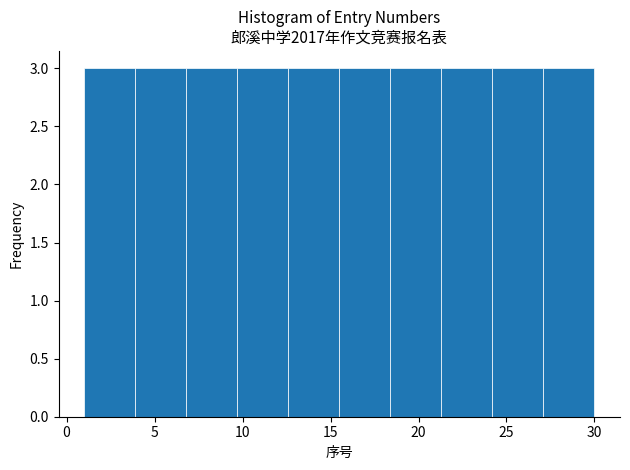

What is the height of the bar covering 1.0 to 3.9 on the x-axis? Neither the bar edges nor the heights are printed on the chart, so give them approximately, as read against the axes.

3